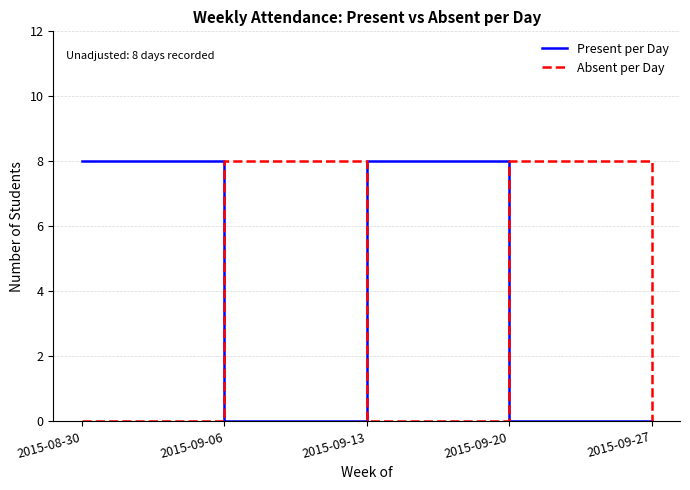

Reading right to left, extract all data points from this chart.

Present per Day: 2015-09-27=0	2015-09-20=0	2015-09-13=8	2015-09-06=0	2015-08-30=8
Absent per Day: 2015-09-27=0	2015-09-20=8	2015-09-13=0	2015-09-06=8	2015-08-30=0